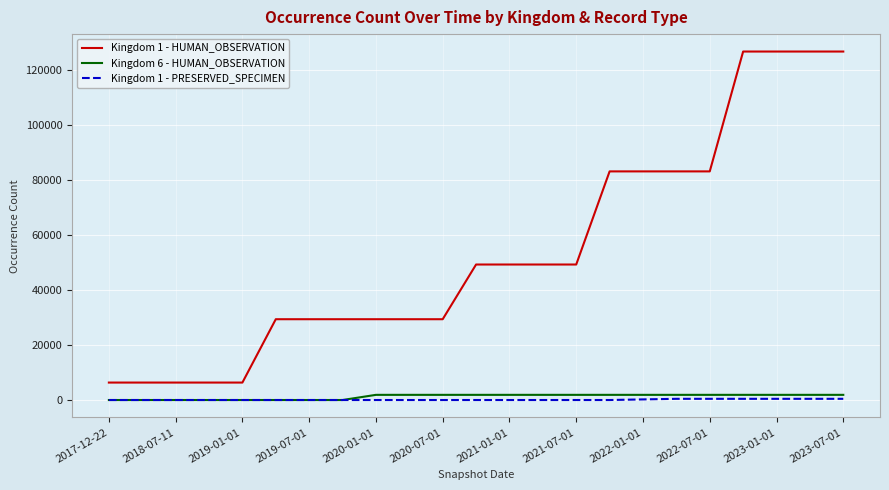

What is the lowest value of the Kingdom 1 - HUMAN_OBSERVATION series?

6348